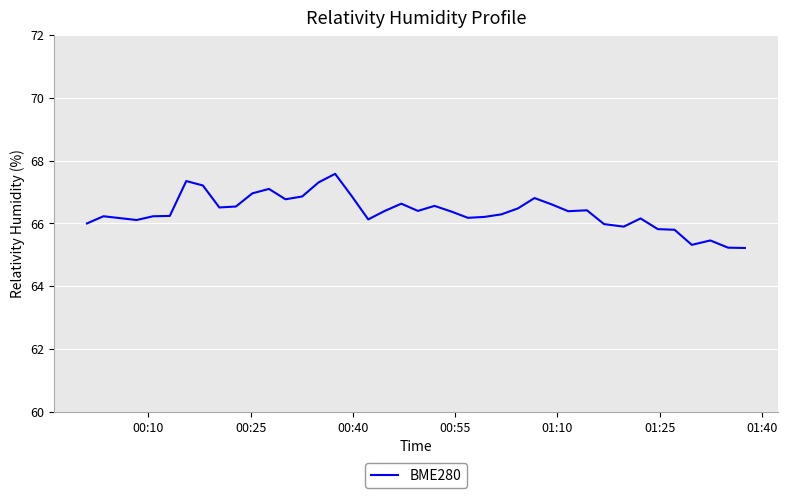

What is the maximum value shown in the chart?

67.6